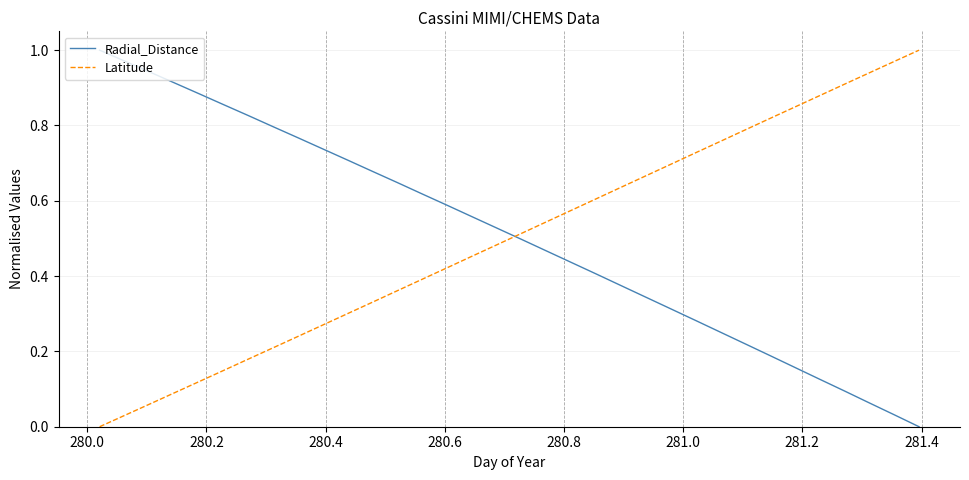

Which series ends up on top after the final intersection of Radial_Distance and Latitude?

Latitude